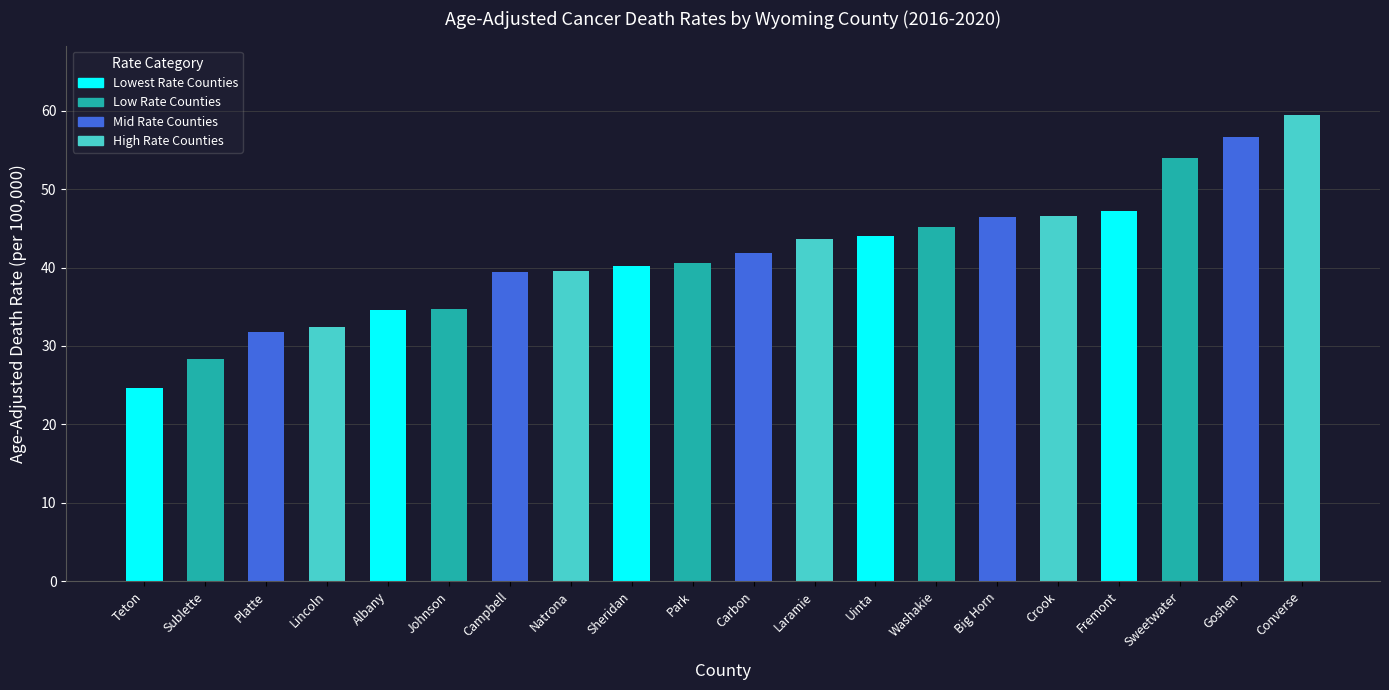

The value at Natrona is 10.0. True or false?

False